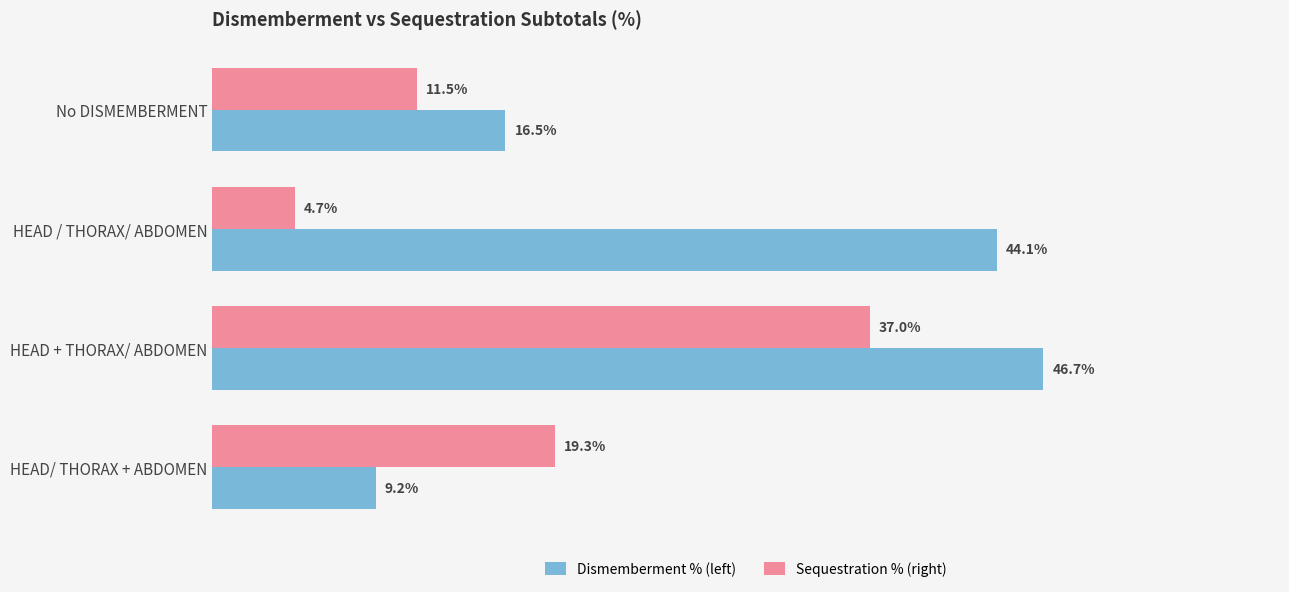

List the labels in order of Dismemberment % (left) value, smallest first.

HEAD/ THORAX + ABDOMEN, No DISMEMBERMENT, HEAD / THORAX/ ABDOMEN, HEAD + THORAX/ ABDOMEN